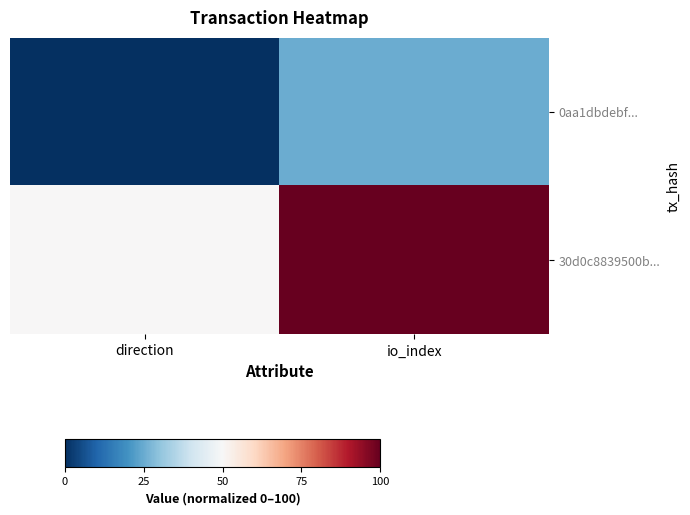

What is the total value across all series at direction?

50